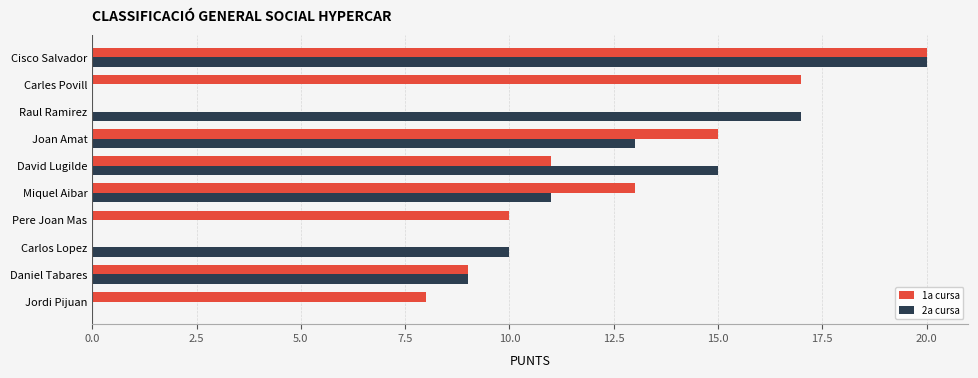

What is the sum of the 1a cursa values at Carlos Lopez and Daniel Tabares?

9